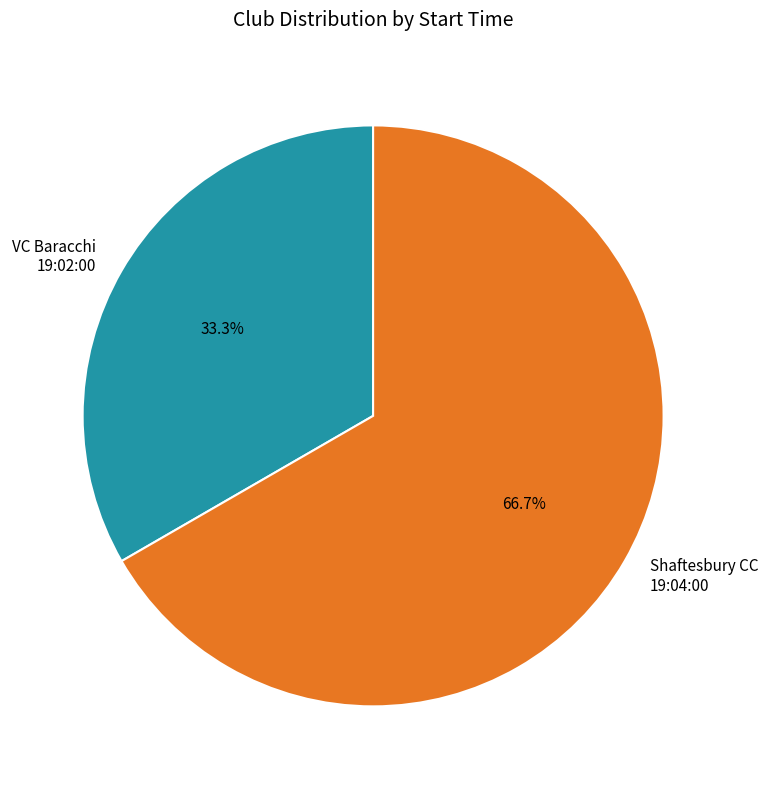

Rank the categories by value from lowest to highest.

VC Baracchi 19:02:00, Shaftesbury CC 19:04:00